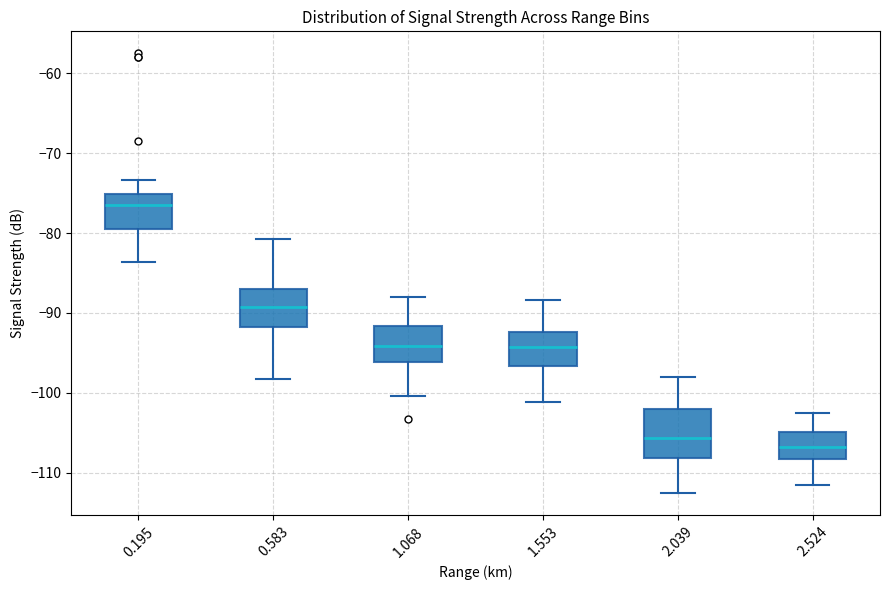

Reading left to right, transcribe this box plot: for each box, give where its median line is, the range the box spans, and where its two whiskers end, as read against the y-axis. The values are not printed on the chart, so give them approximately, as read against the axis.

0.195: median -76, box -79 to -75, whiskers -84 to -73
0.583: median -89, box -92 to -87, whiskers -98 to -81
1.068: median -94, box -96 to -92, whiskers -100 to -88
1.553: median -94, box -97 to -92, whiskers -101 to -88
2.039: median -106, box -108 to -102, whiskers -113 to -98
2.524: median -107, box -108 to -105, whiskers -112 to -102